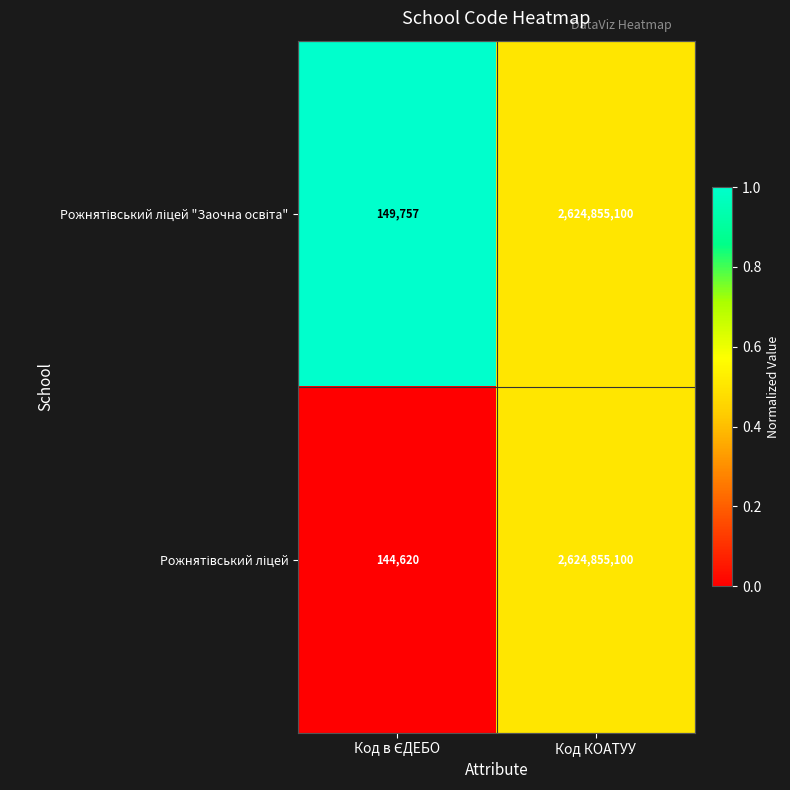

Which label corresponds to the largest value in the chart?

Код КОАТУУ